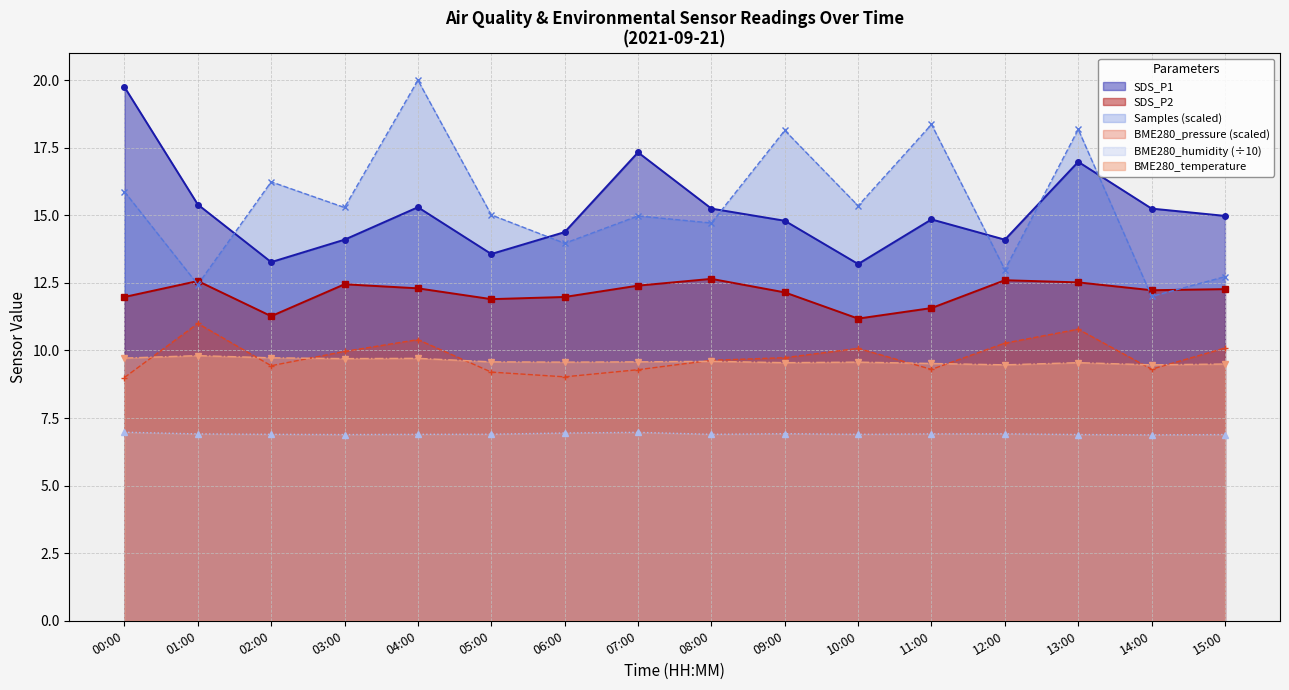

Where is Samples_norm nearest to the value 16?

00:00